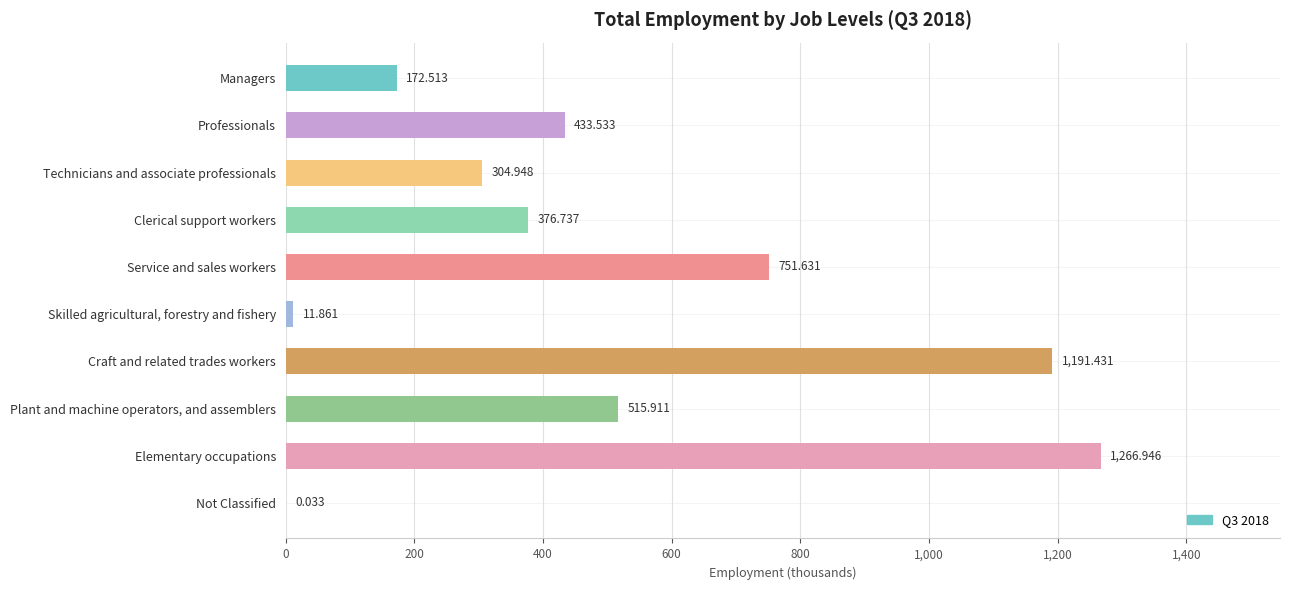

What is the sum of all values?

5025.5